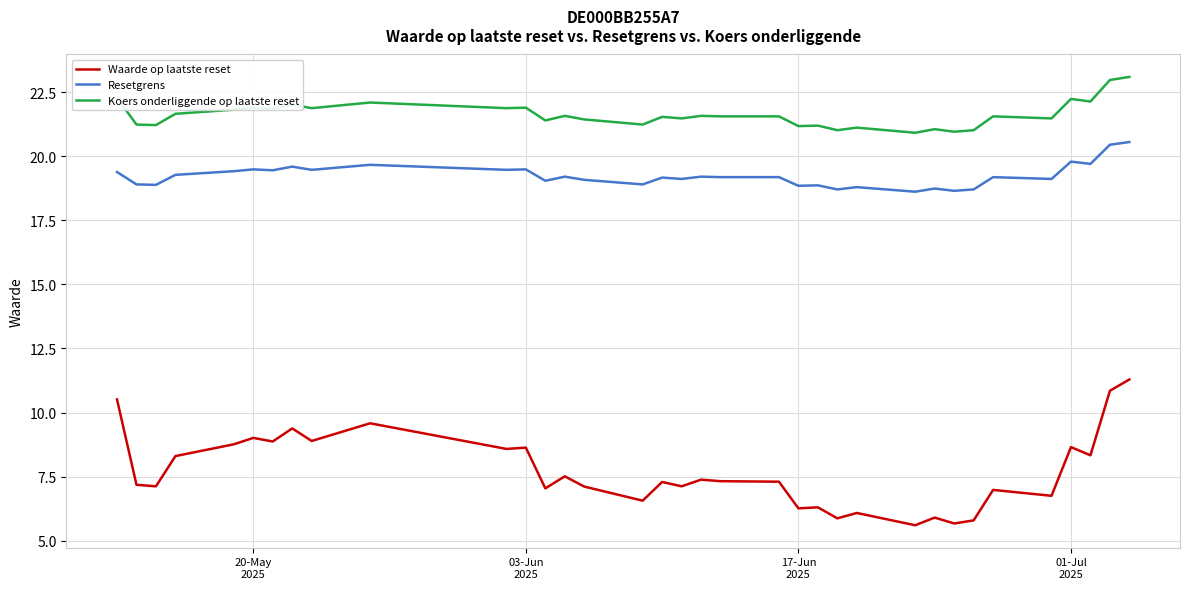

Which series has the widest spread of values?

Waarde op laatste reset